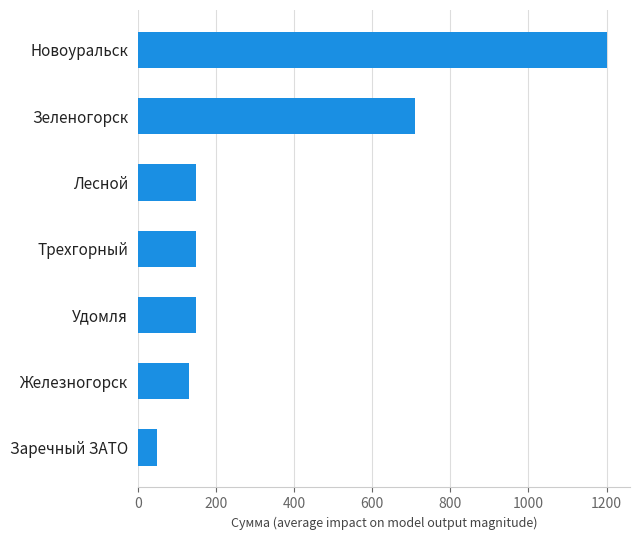

Where is the data nearest to the value 625?

Зеленогорск